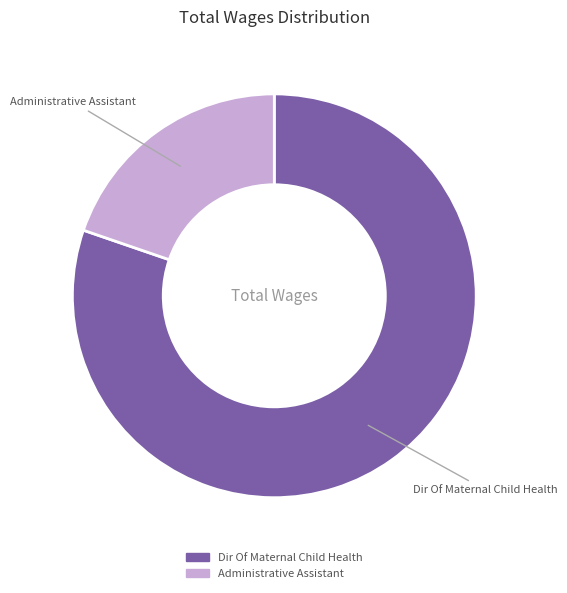

Rank the categories by value from highest to lowest.

Dir Of Maternal Child Health, Administrative Assistant